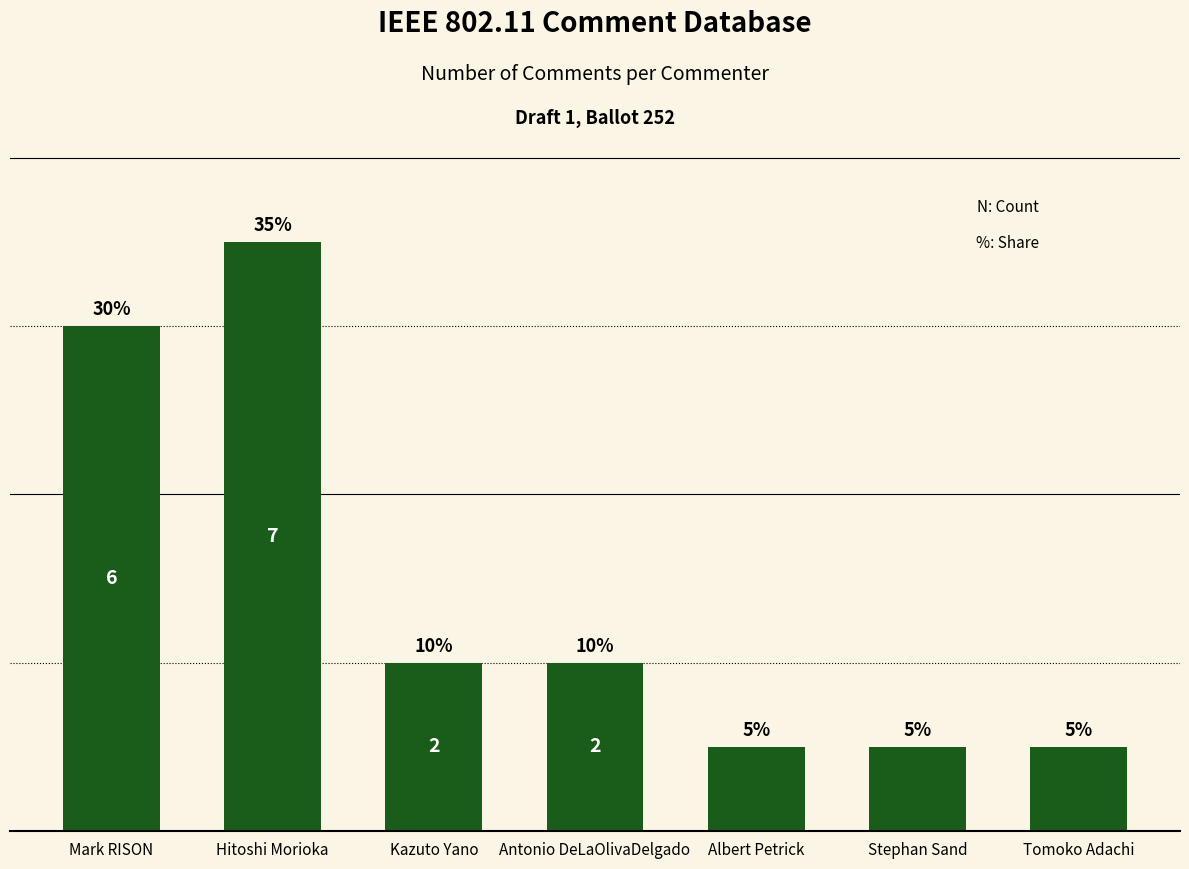

Are the bars grouped side by side (vs. stacked)?

No